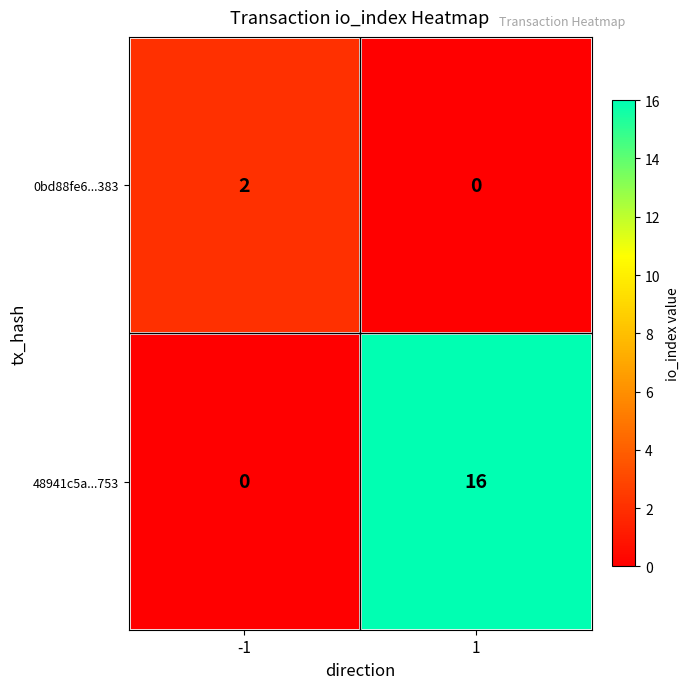

What is the total value across all series at -1?

2